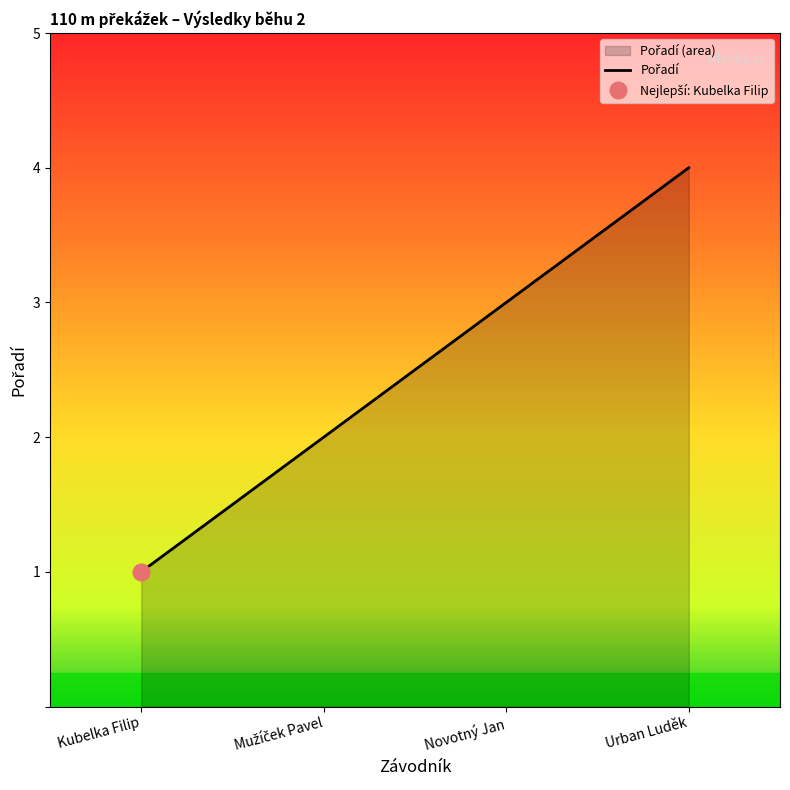

Where does the data first go above 3?

Urban Luděk